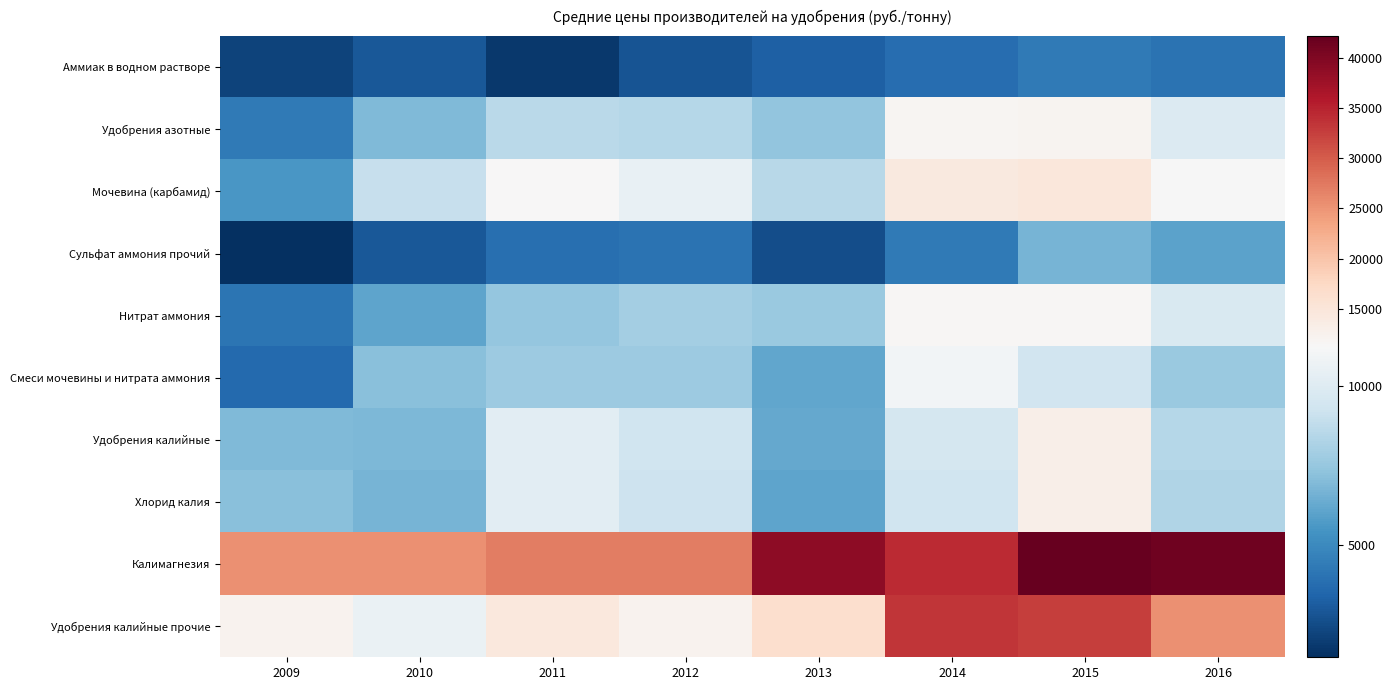

Reading left to right, list all the values displayed in this chart.

Аммиак в водном растворе: 2009=2234	2010=2943	2011=1780	2012=2817	2013=3233	2014=3796	2015=4315	2016=4017
Удобрения азотные: 2009=4363	2010=6926	2011=8602	2012=8421	2013=7418	2014=11928	2015=12148	2016=9861
Мочевина (карбамид): 2009=5553	2010=8947	2011=11441	2012=10468	2013=8499	2014=14293	2015=14651	2016=11212
Сульфат аммония прочий: 2009=1475	2010=2995	2011=3880	2012=4049	2013=2568	2014=4329	2015=6667	2016=6031
Нитрат аммония: 2009=4072	2010=6089	2011=7463	2012=7912	2013=7643	2014=11691	2015=11574	2016=9731
Смеси мочевины и нитрата аммония: 2009=3619	2010=7168	2011=7702	2012=7696	2013=6181	2014=10949	2015=9339	2016=7591
Удобрения калийные: 2009=6960	2010=6851	2011=10221	2012=9300	2013=6218	2014=9506	2015=13145	2016=8458
Хлорид калия: 2009=7169	2010=6718	2011=10217	2012=9224	2013=6113	2014=9278	2015=12975	2016=8317
Калимагнезия: 2009=25436	2010=25436	2011=27000	2012=27000	2013=38859	2014=34418	2015=42165	2016=41433
Удобрения калийные прочие: 2009=12200	2010=10563	2011=14418	2012=12332	2013=16545	2014=33420	2015=32680	2016=25369